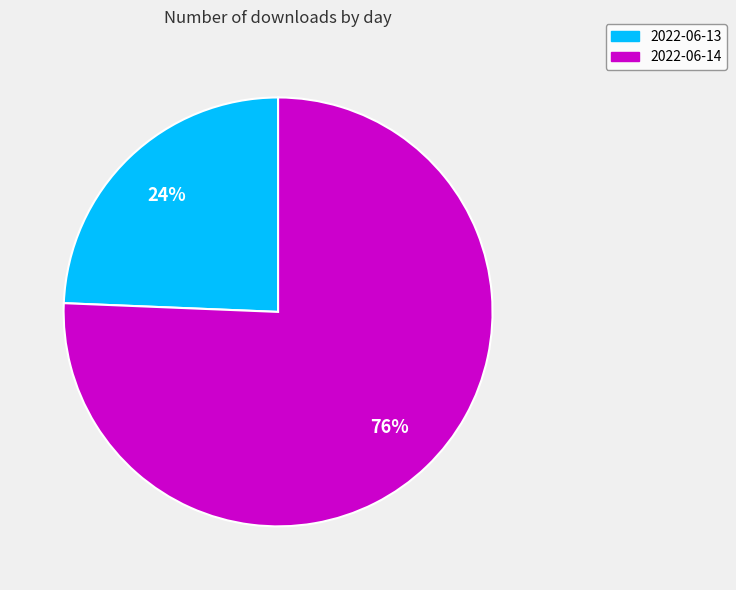

Between 2022-06-14 and 2022-06-13, which is larger?

2022-06-14